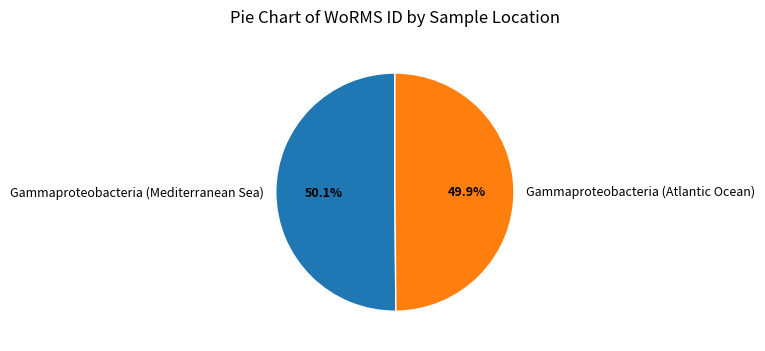

Is it true that Gammaproteobacteria (Mediterranean Sea) is 50% of the pie?

True